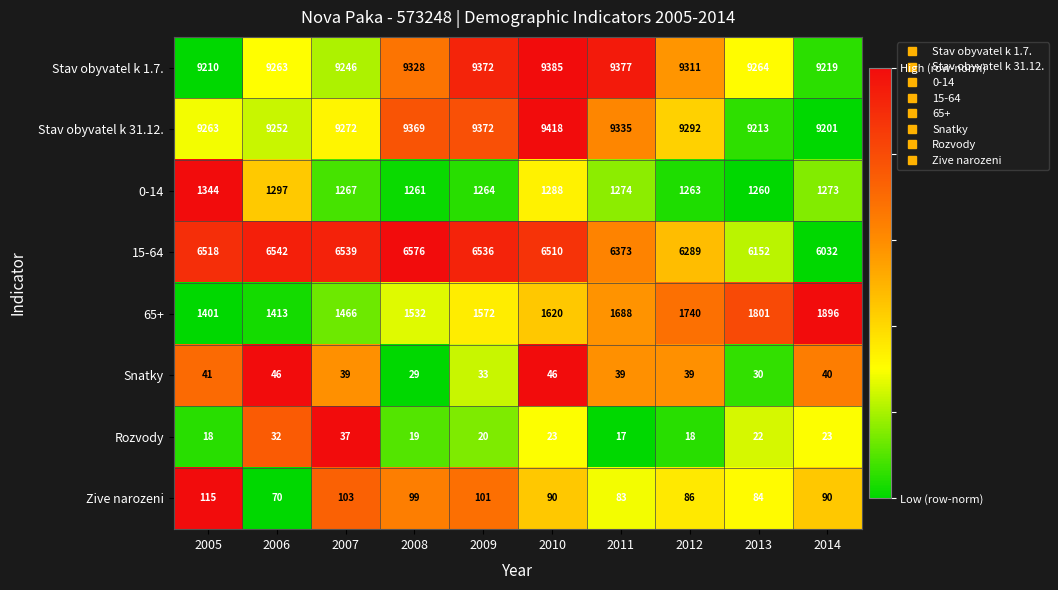

What is the sum of all Snatky values?

382